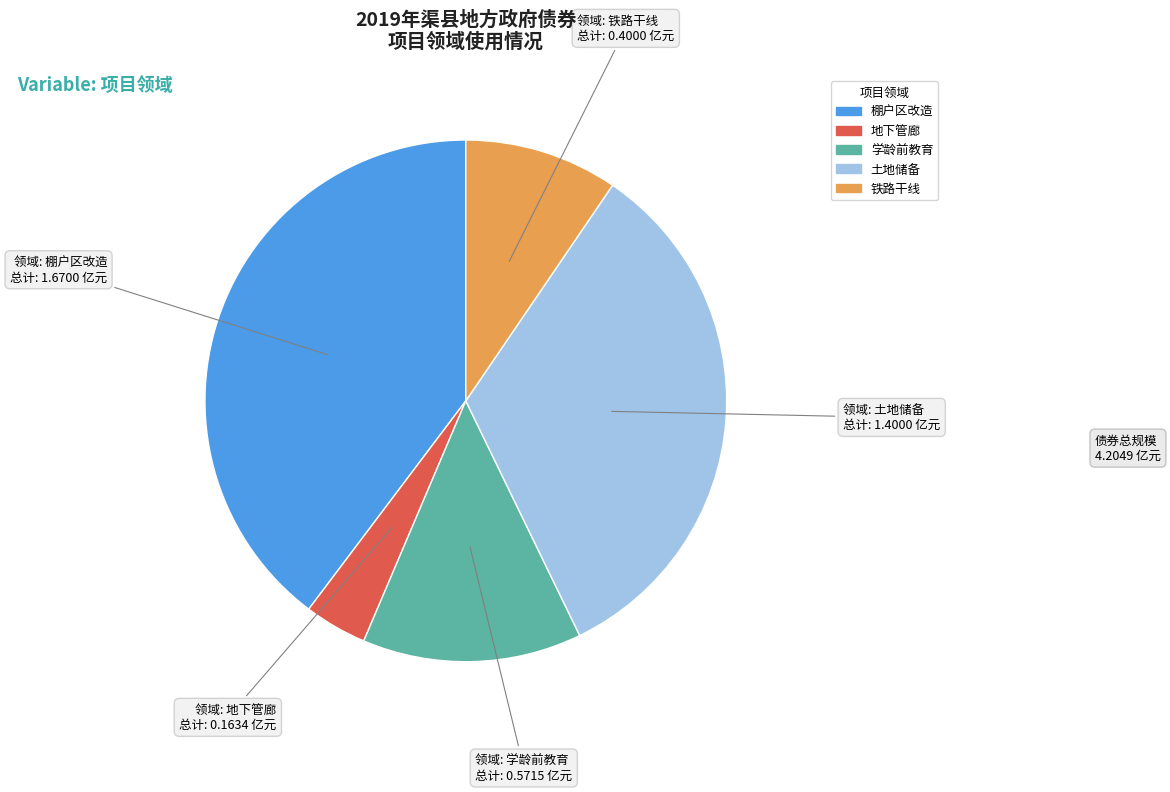

How many segments does this pie chart have?

5